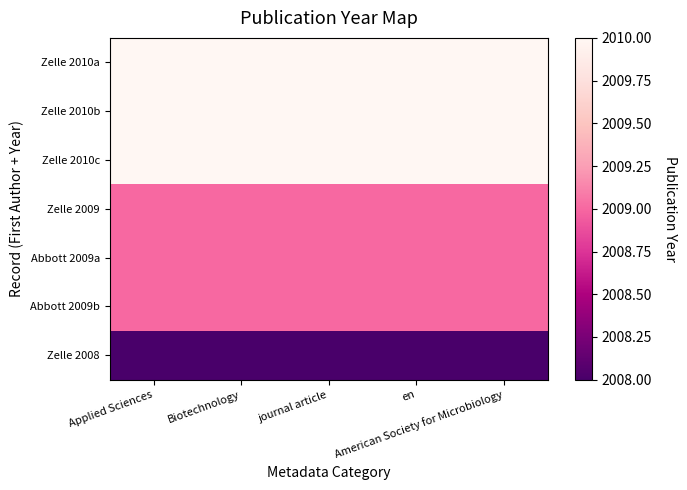

What is the spread (max minus min) of values at Applied Sciences?

2